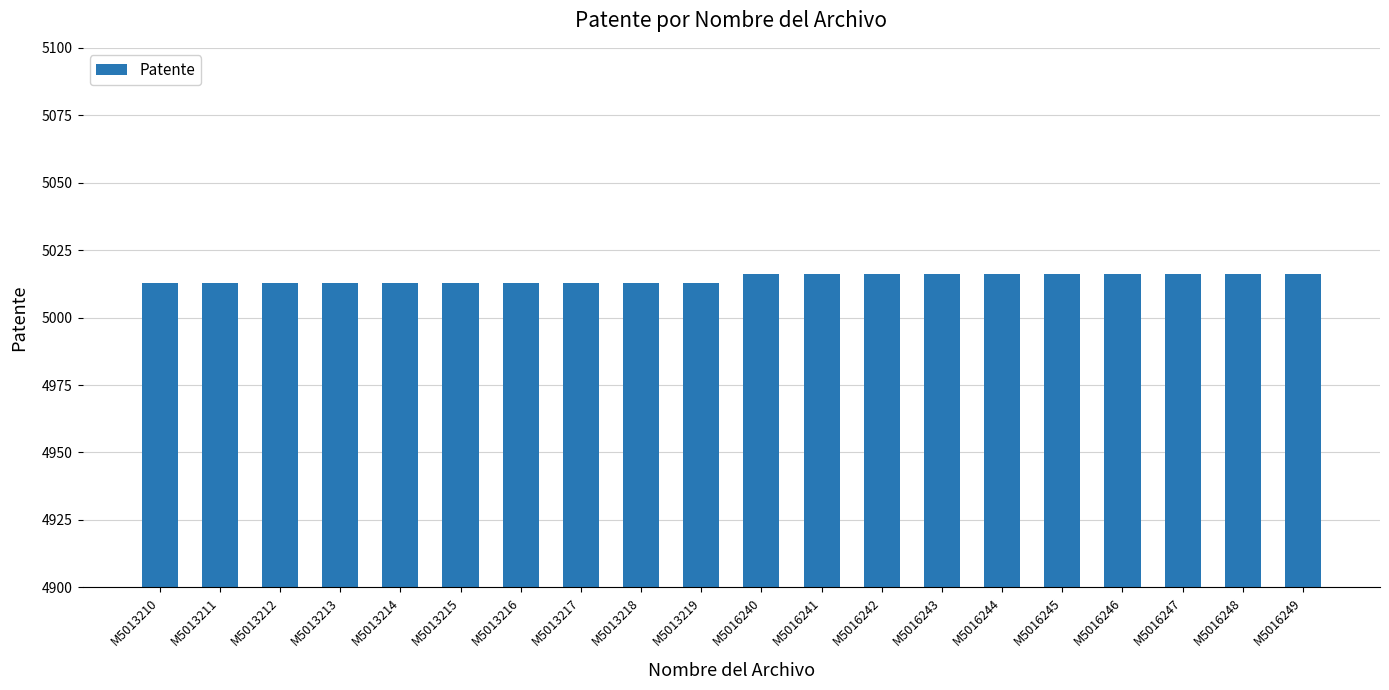

How many bars are there in total?

20